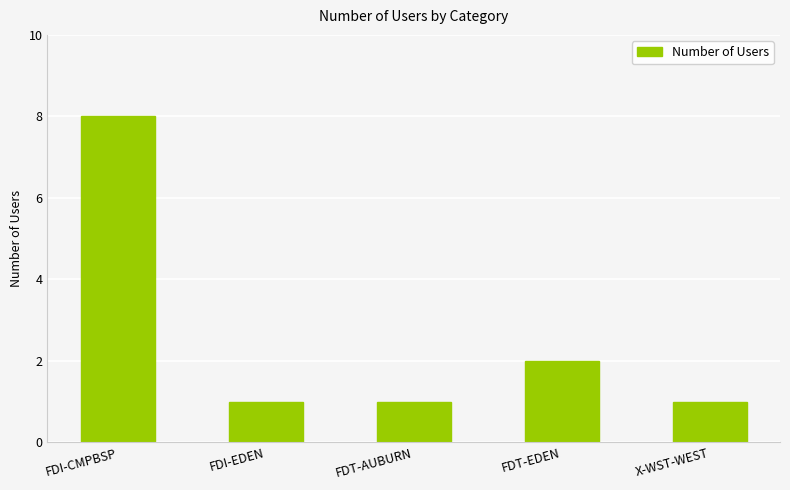

Is it true that the value at X-WST-WEST is 0?

False